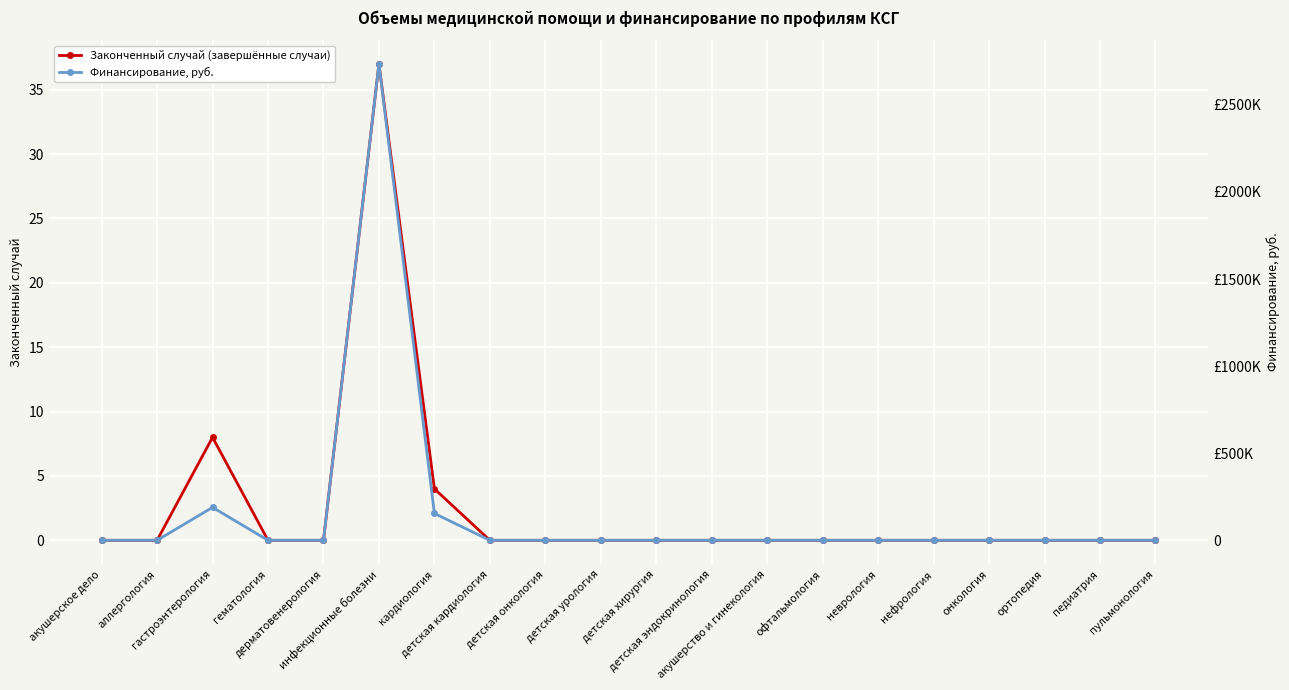

At гастроэнтерология, list the series in order from largest to smallest.

Финансирование, руб., Законченный случай